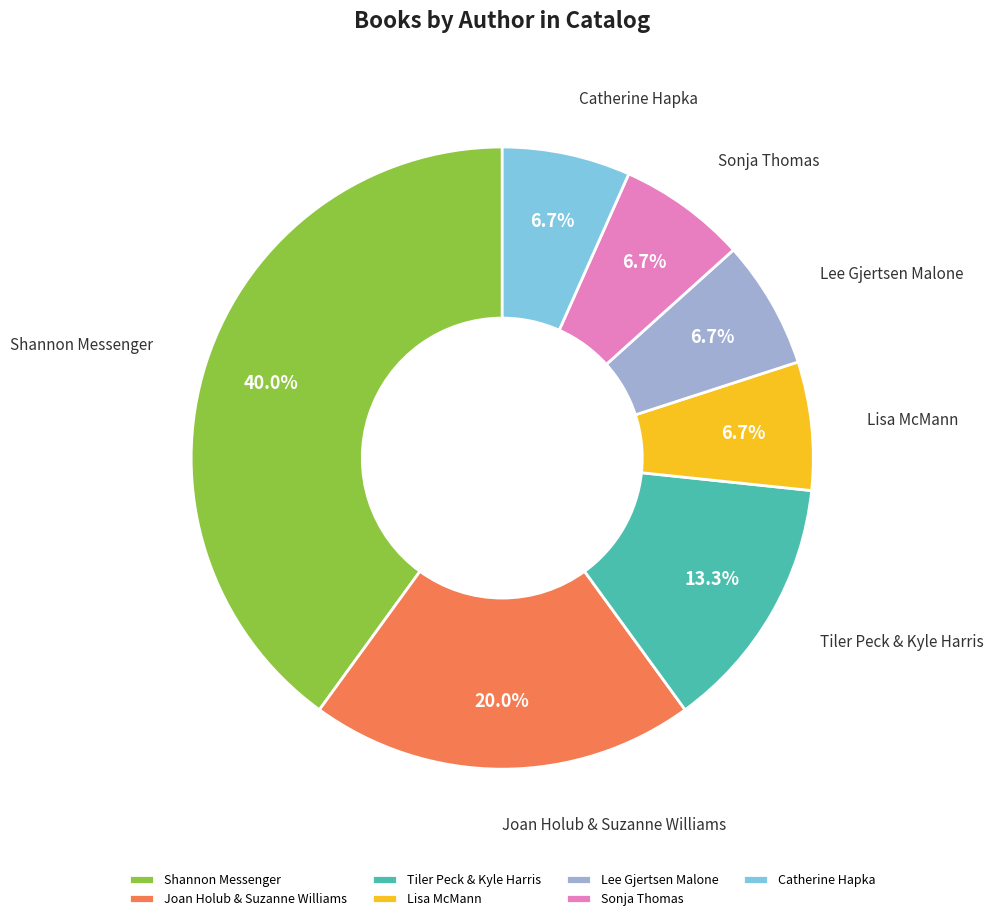

How many slices are in this pie chart?

7